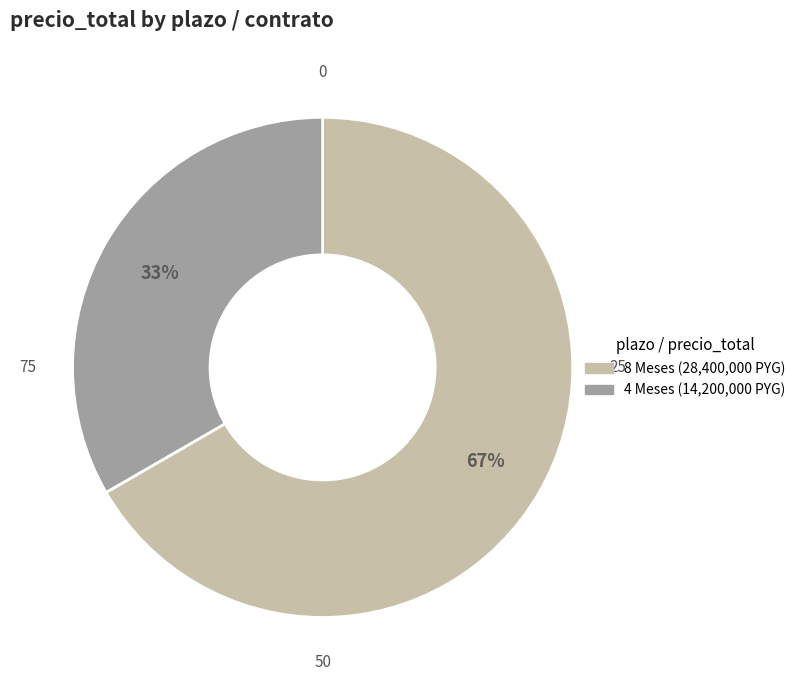

Is there a majority slice in this chart?

Yes